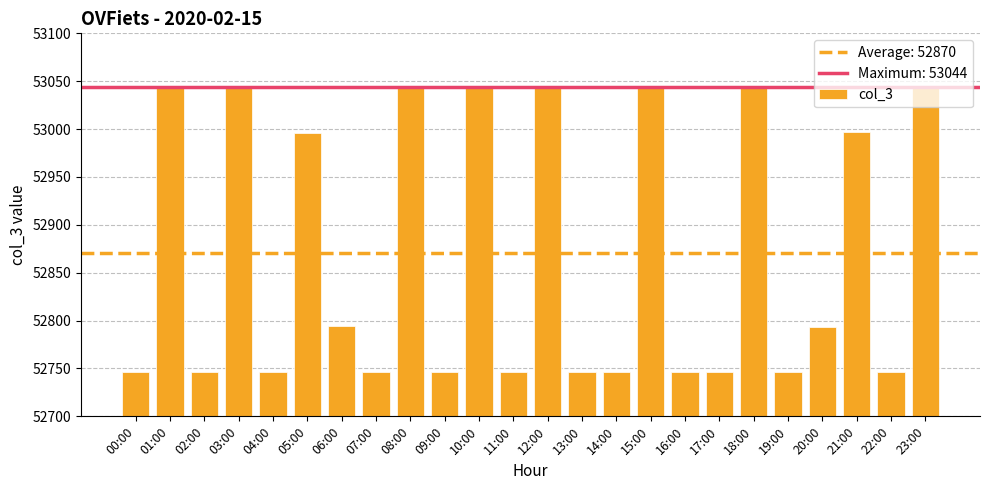

Is it true that the value at 00:00 is 52746?

True